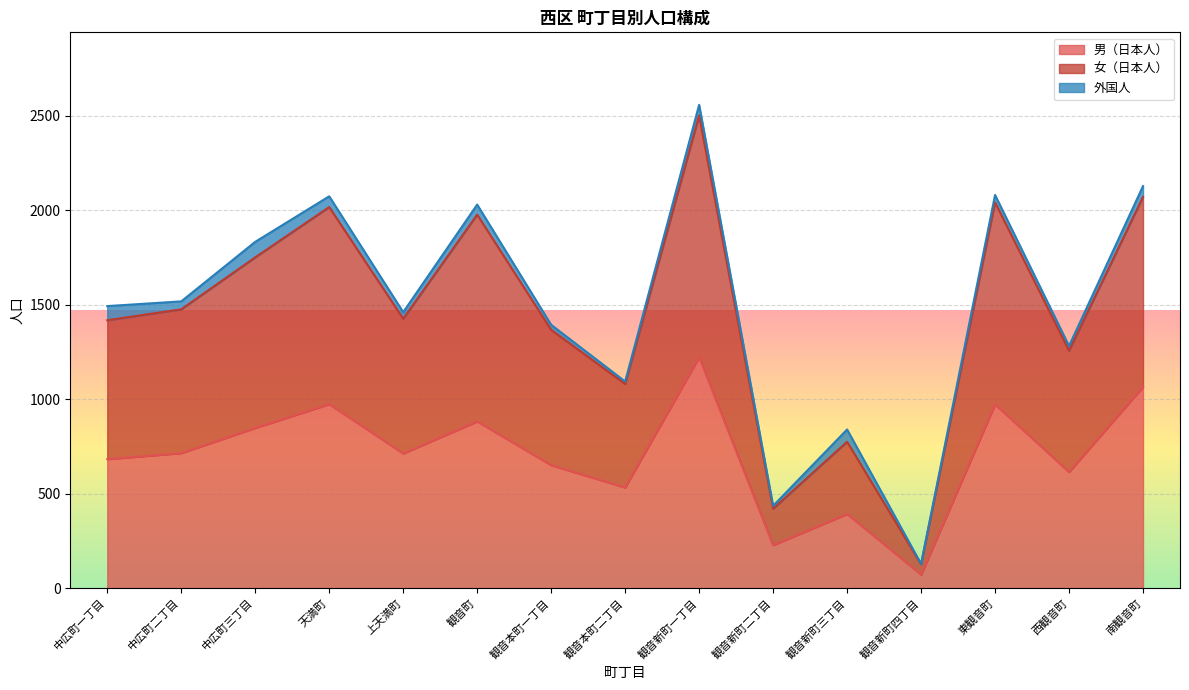

True or false: 男（日本人） and 女（日本人） cross at least once.

False